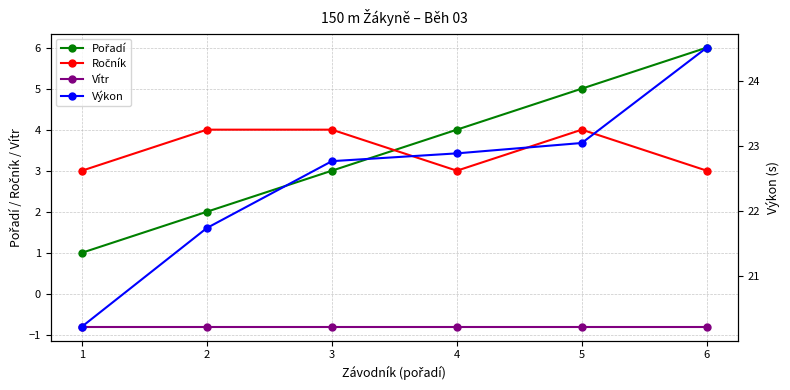

The Ročník series shows 4.0 at 2. True or false?

True